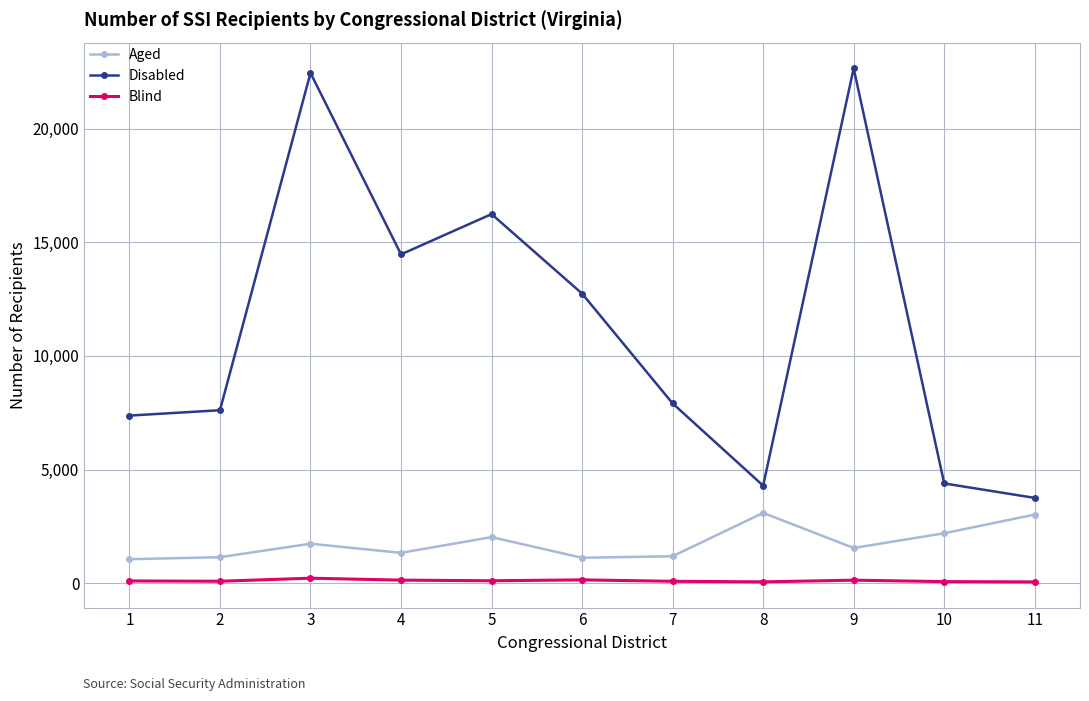

What is the lowest value of the Aged series?

1051